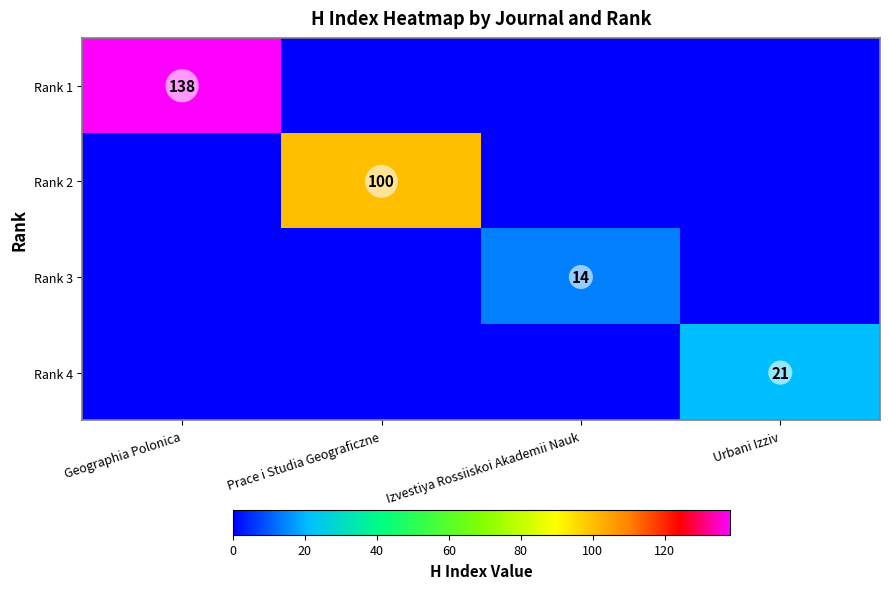

The value of Rank 4 at Urbani Izziv is 21. True or false?

True